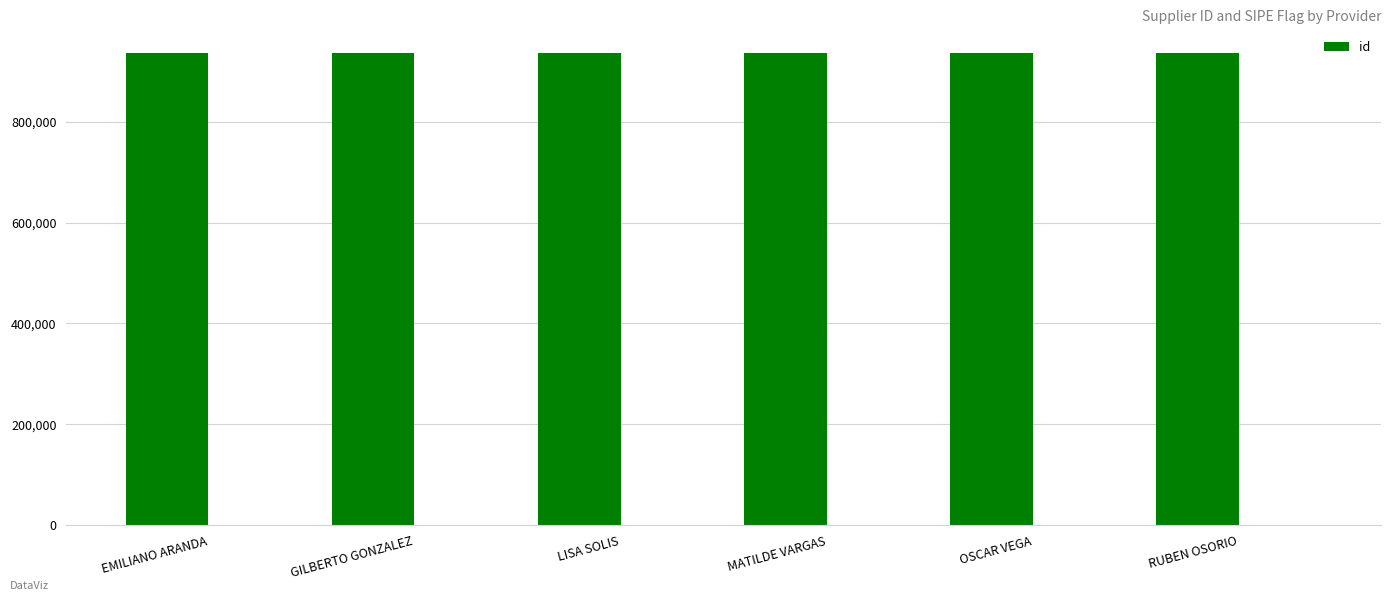

Reading right to left, list all the values displayed in this chart.

RUBEN OSORIO=936460	OSCAR VEGA=936463	MATILDE VARGAS=936462	LISA SOLIS=936459	GILBERTO GONZALEZ=936461	EMILIANO ARANDA=936458